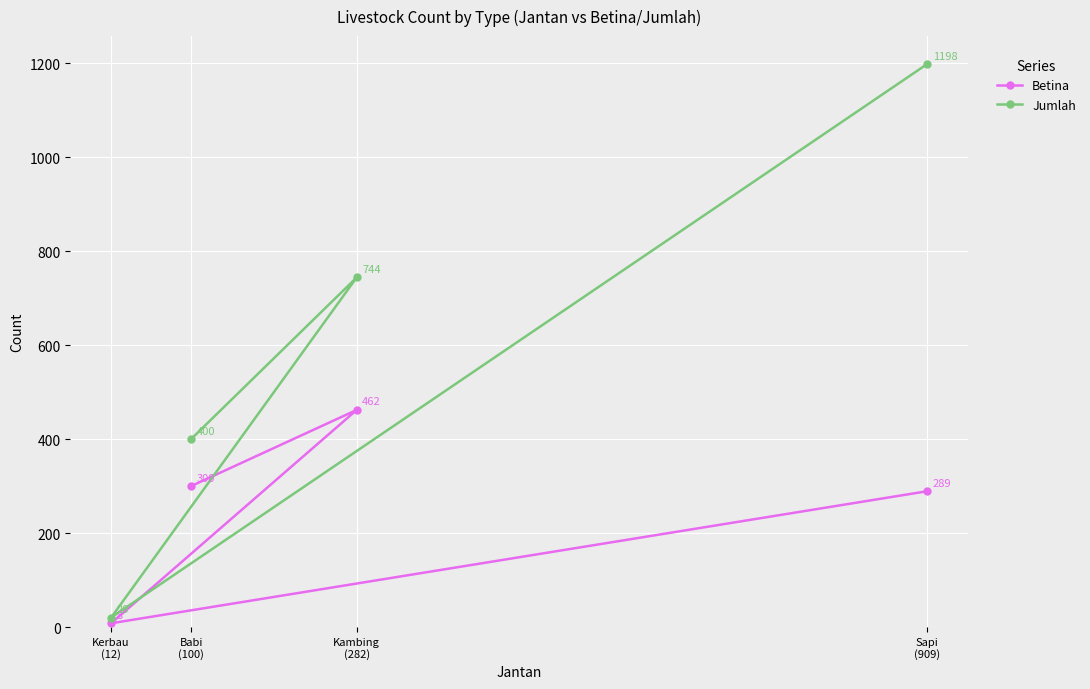

True or false: Betina and Jumlah cross at least once.

False